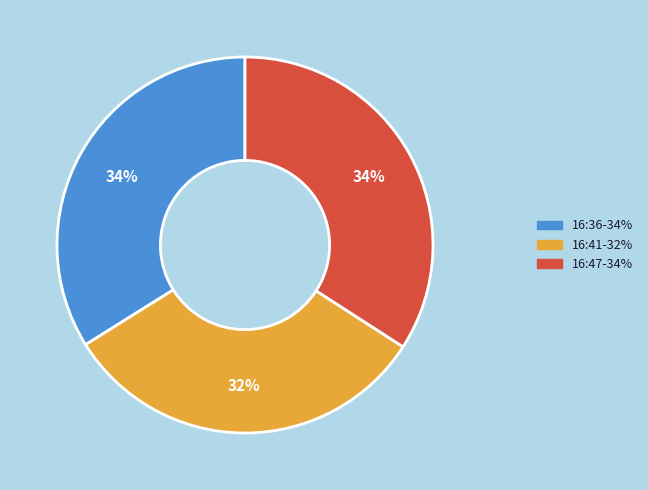

Does any single category account for the majority?

No